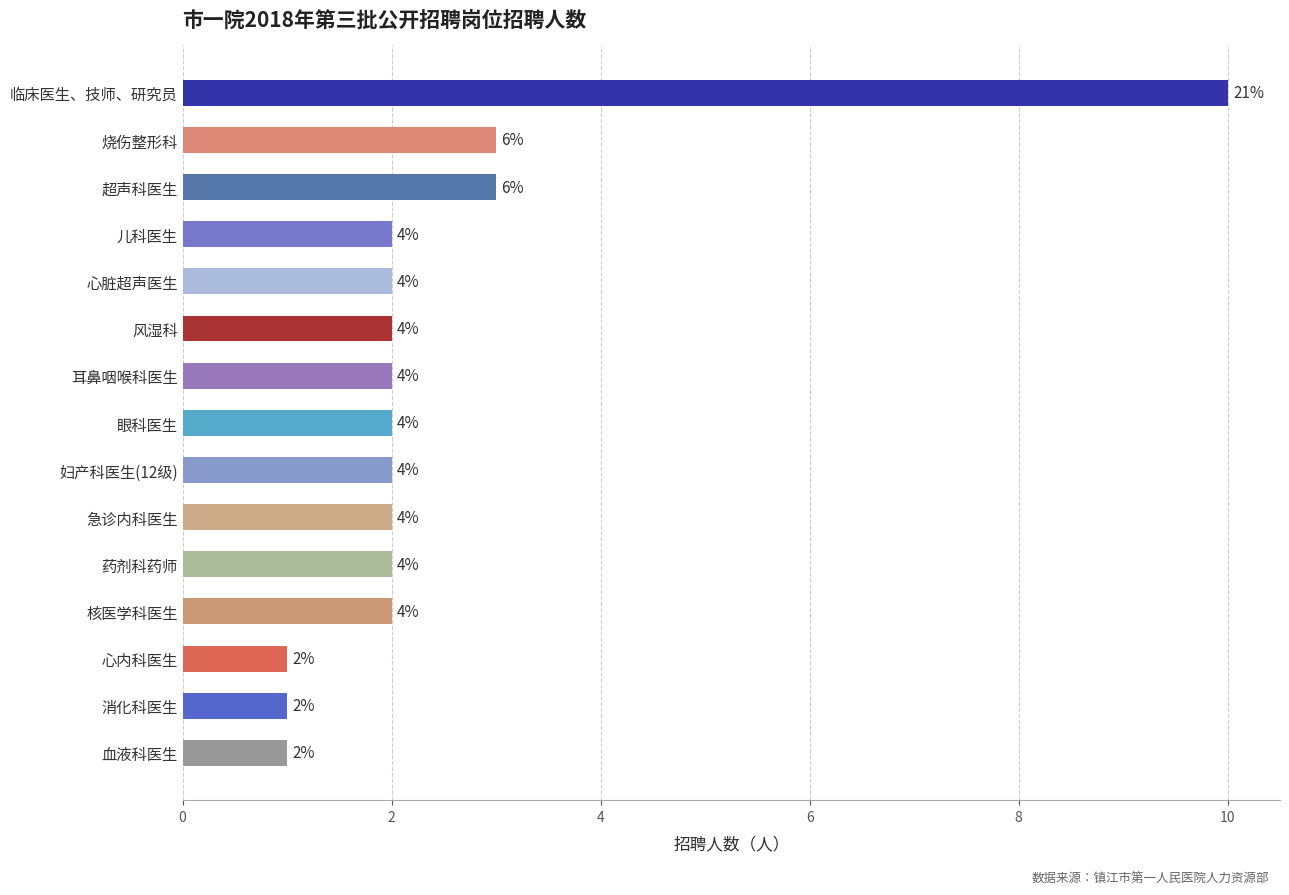

Count the values in the range 2 to 3.

11